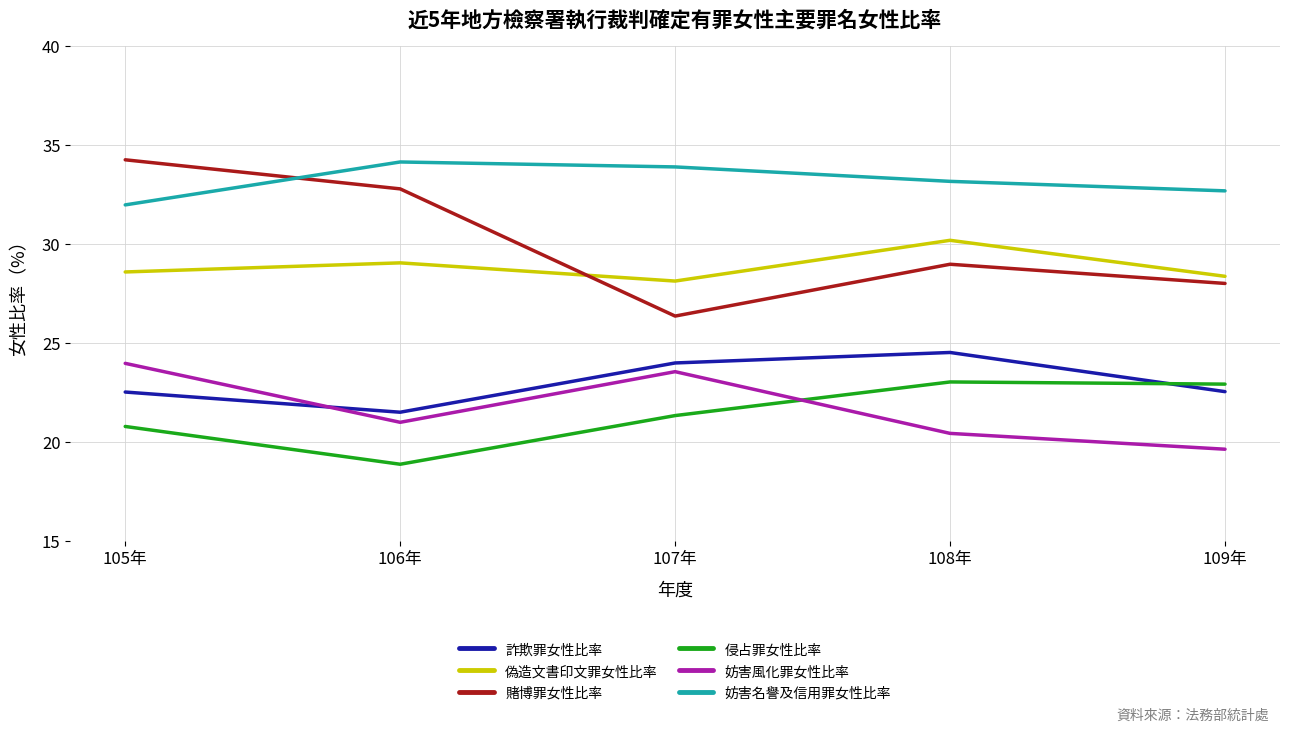

Where does the 詐欺罪女性比率 series first go above 22?

105年